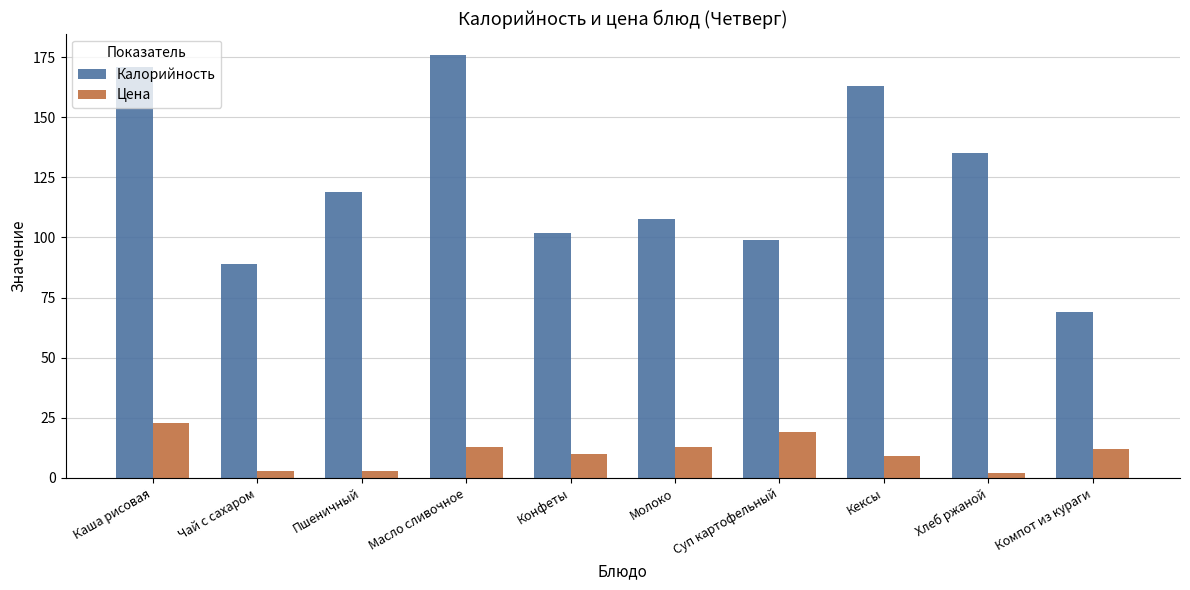

List the labels in order of Калорийность value, largest first.

Масло сливочное, Каша рисовая, Кексы, Хлеб ржаной, Пшеничный, Молоко, Конфеты, Суп картофельный, Чай с сахаром, Компот из кураги